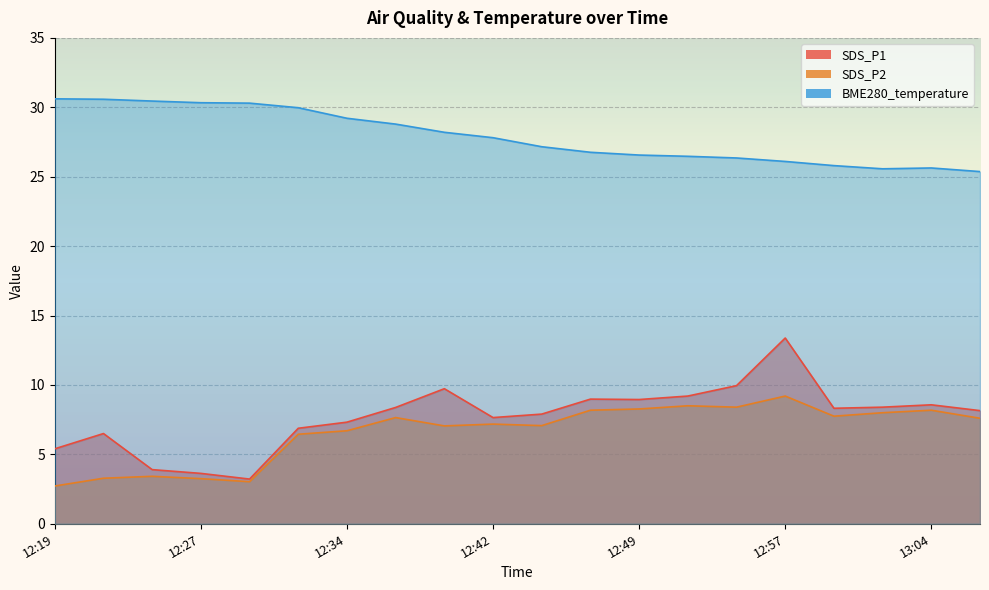

Where is the first local maximum for SDS_P1?

12:22